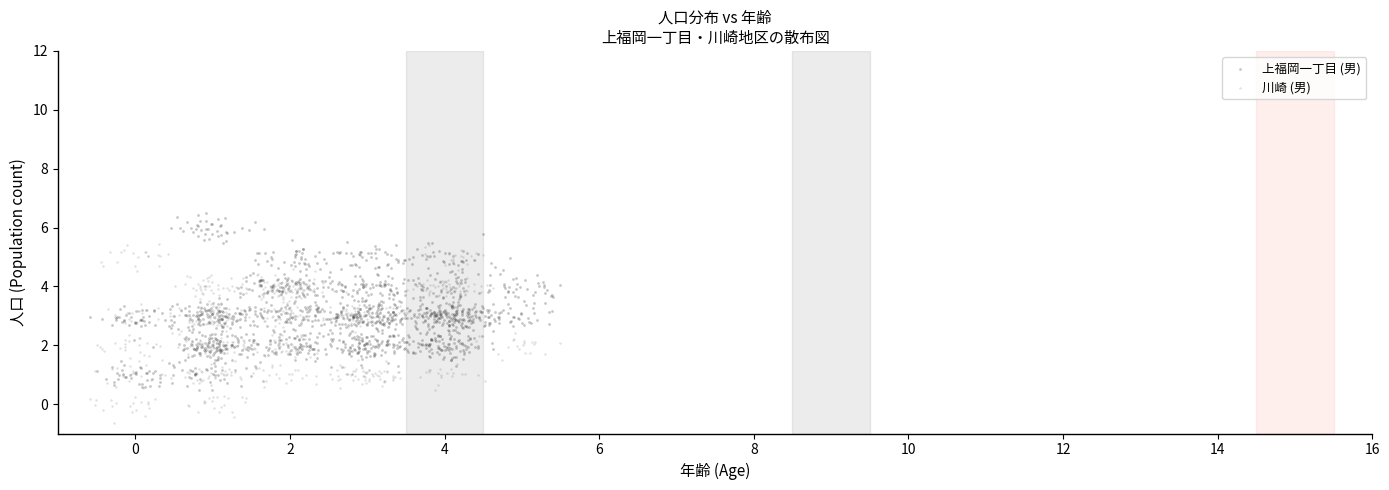

Which series contains the highest Y value?

上福岡一丁目 (男)